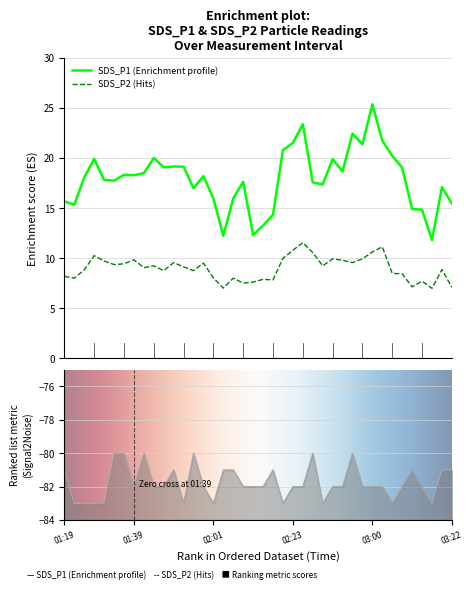

List the series in order of their peak value, highest first.

SDS_P1, SDS_P2